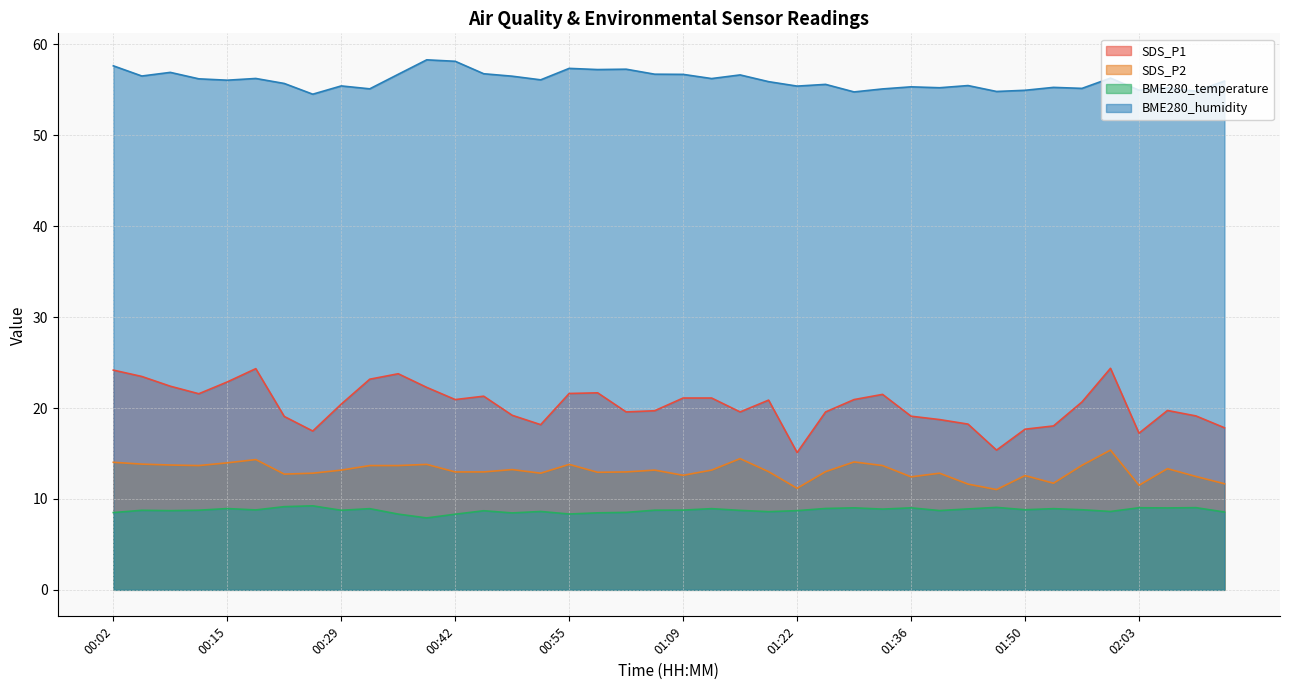

Reading right to left, extract all data points from this chart.

SDS_P1: 17.8	19.1	19.7	17.2	24.4	20.7	18.0	17.7	15.4	18.2	18.7	19.1	21.5	20.9	19.6	15.1	20.9	19.6	21.1	21.1	19.7	19.6	21.7	21.6	18.2	19.2	21.3	20.9	22.3	23.8	23.2	20.4	17.5	19.1	24.3	22.9	21.6	22.4	23.5	24.2
SDS_P2: 11.7	12.5	13.3	11.5	15.4	13.7	11.7	12.6	11.0	11.6	12.8	12.4	13.7	14.1	13.0	11.2	13.0	14.4	13.2	12.6	13.2	13.0	12.9	13.8	12.8	13.2	13.0	13.0	13.8	13.7	13.7	13.2	12.8	12.7	14.3	14.0	13.7	13.7	13.8	14.0
BME280_temperature: 8.6	9.0	9.0	9.0	8.6	8.8	8.9	8.8	9.1	8.9	8.7	9.0	8.9	9.0	8.9	8.7	8.6	8.7	8.9	8.8	8.8	8.5	8.5	8.3	8.6	8.5	8.7	8.3	7.9	8.3	8.9	8.8	9.2	9.2	8.8	8.9	8.8	8.7	8.8	8.5
BME280_humidity: 56.0	54.9	55.2	55.0	56.3	55.2	55.3	55.0	54.8	55.5	55.2	55.3	55.1	54.8	55.6	55.4	55.9	56.6	56.2	56.7	56.7	57.3	57.2	57.4	56.1	56.5	56.8	58.1	58.3	56.7	55.1	55.4	54.5	55.7	56.2	56.1	56.2	56.9	56.5	57.6